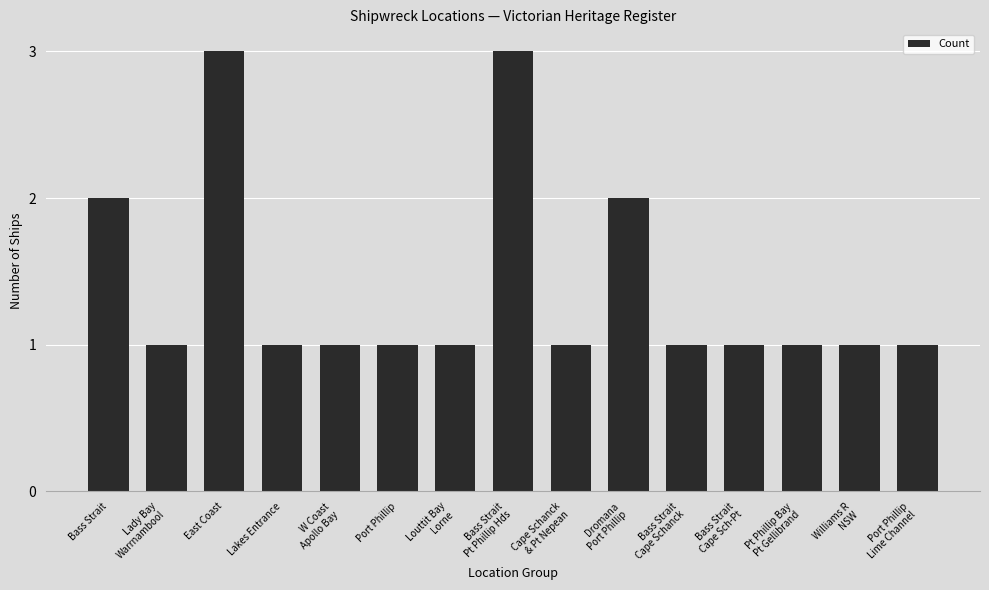

What is the minimum value shown in the chart?

1